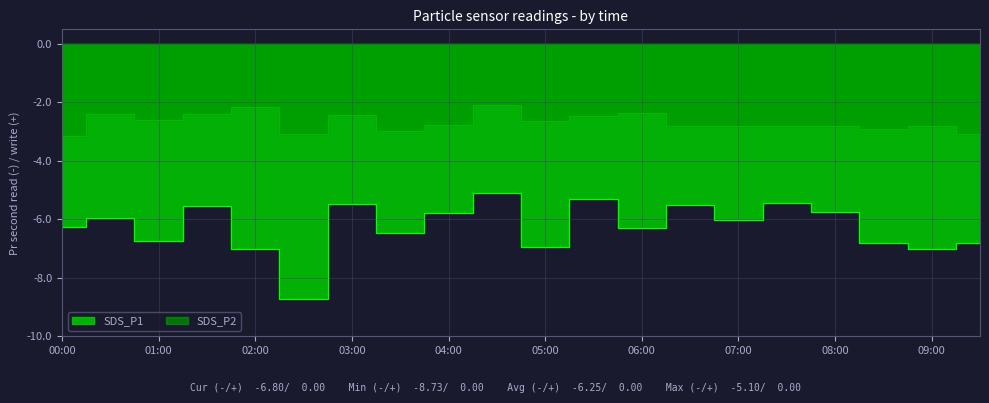

The SDS_P1 series shows -7.0 at 05:00. True or false?

True